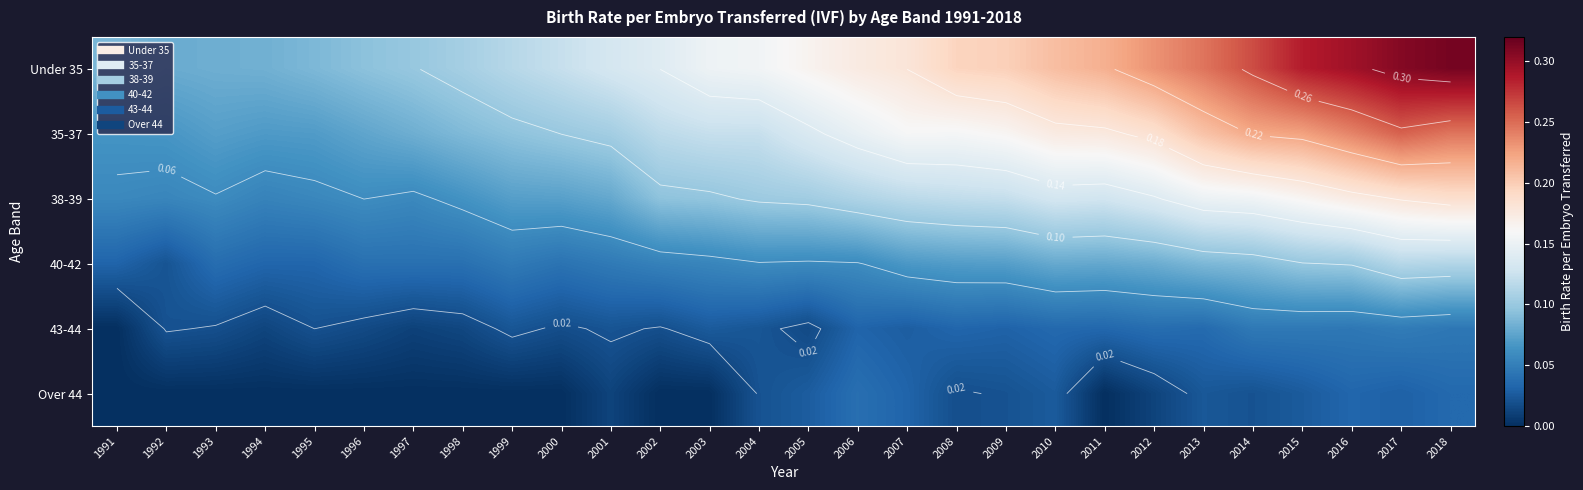

How many Over 44 values are between 0 and 1?

28